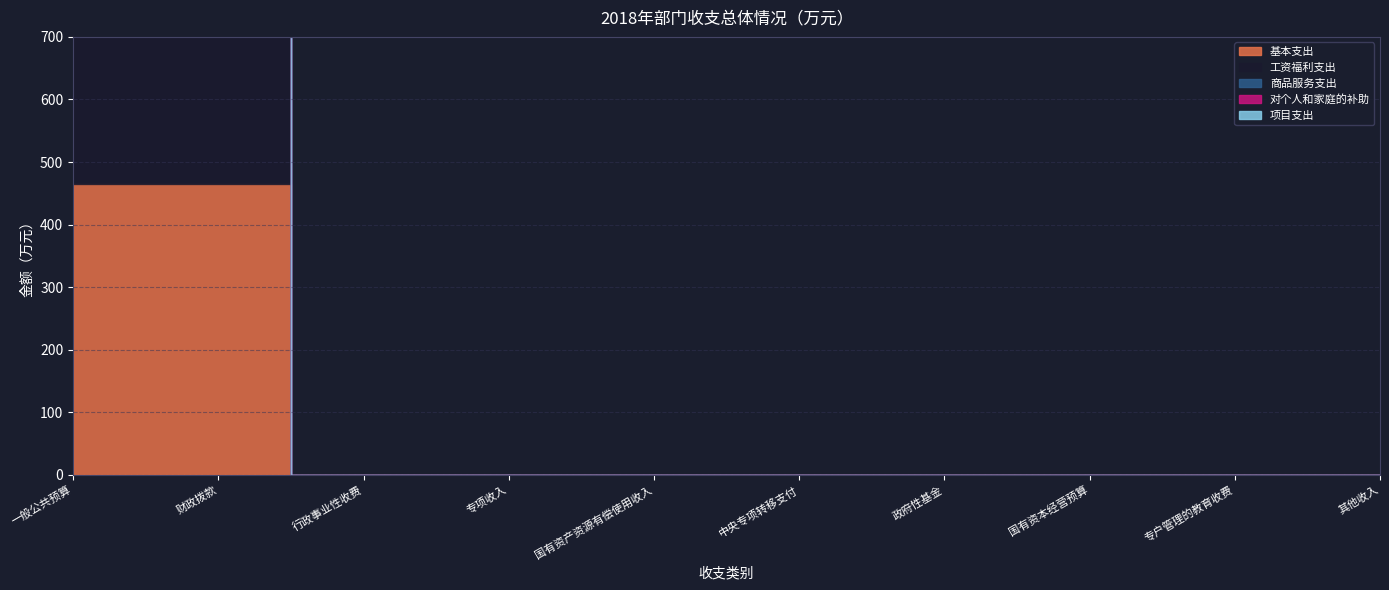

True or false: 基本支出 has more than 2 interior local peaks.

False